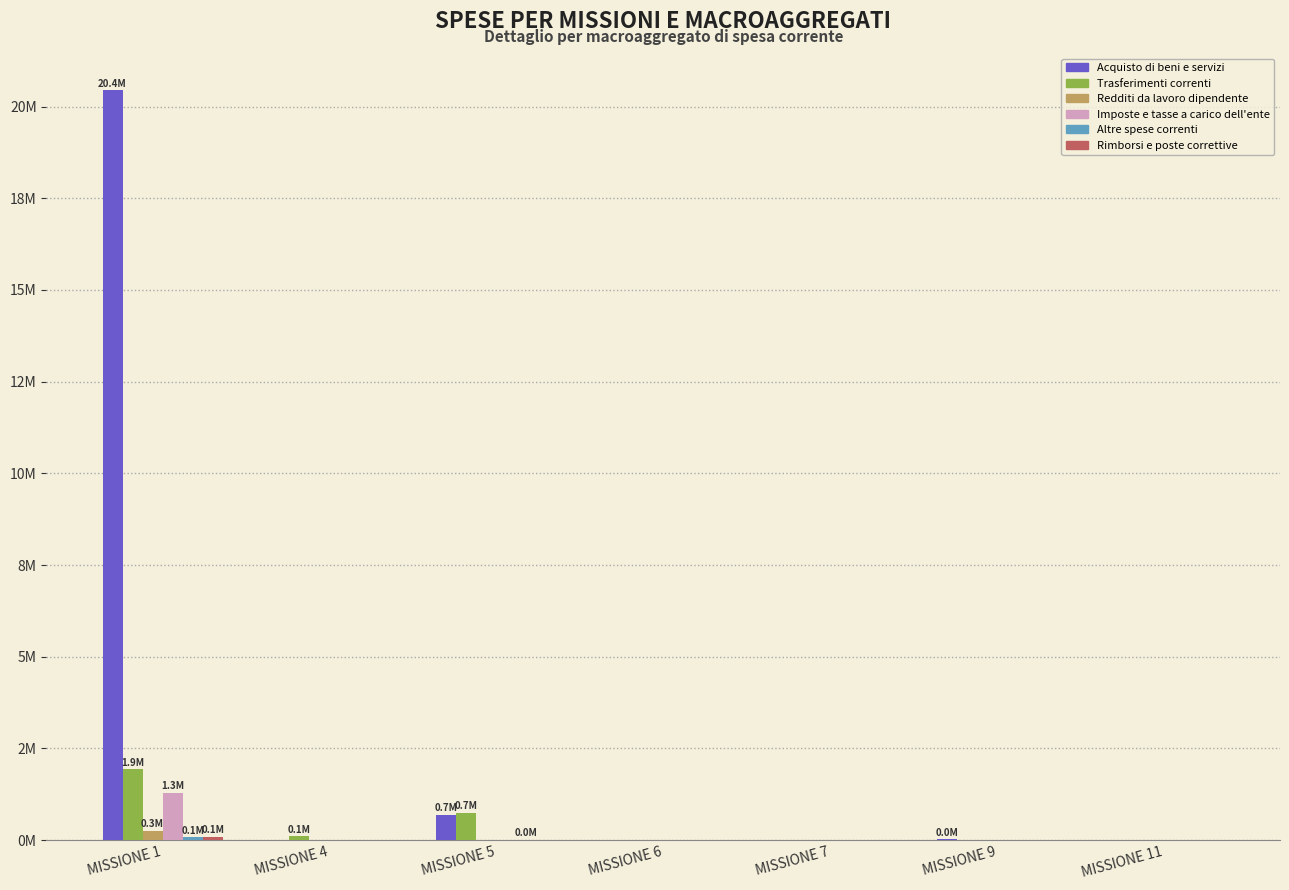

What is the sum of all Rimborsi e poste correttive values?

88448.8